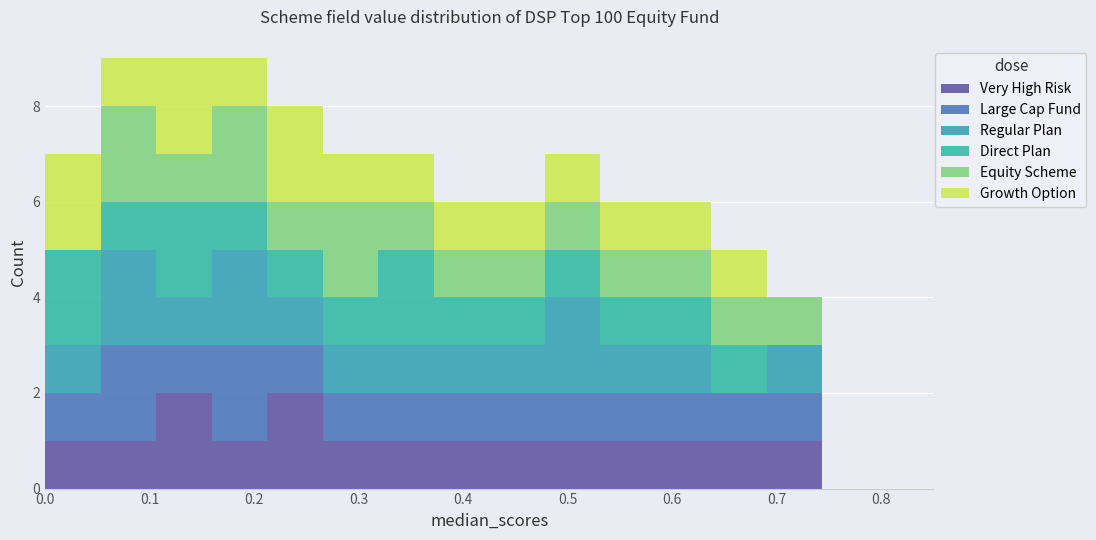

Reading left to right, list every stacked bar in this chart as the range it spans on the x-axis followed by its total height. Neither the bar edges nor the heights are printed on the chart, so give them approximately, as read against the axes.

0.00 to 0.05: 7
0.05 to 0.11: 9
0.11 to 0.16: 9
0.16 to 0.21: 9
0.21 to 0.27: 8
0.27 to 0.32: 7
0.32 to 0.37: 7
0.37 to 0.43: 6
0.43 to 0.48: 6
0.48 to 0.53: 7
0.53 to 0.58: 6
0.58 to 0.64: 6
0.64 to 0.69: 5
0.69 to 0.74: 4
0.74 to 0.80: 0
0.80 to 0.85: 0